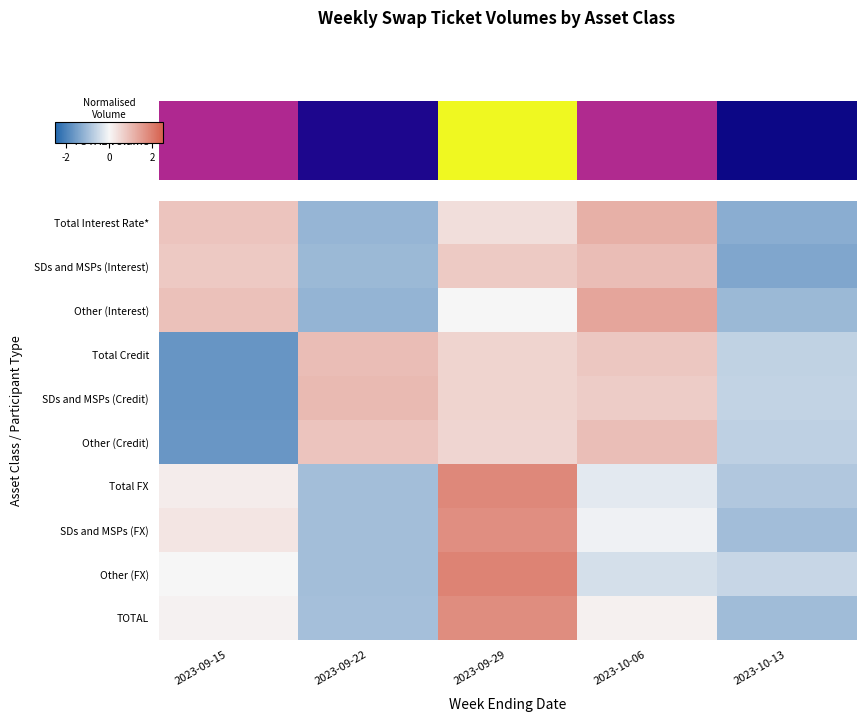

List the series in order of their peak value, highest first.

Other (FX), Total FX, TOTAL, SDs and MSPs (FX), Other (Interest), Total Interest Rate*, SDs and MSPs (Credit), SDs and MSPs (Interest), Total Credit, Other (Credit)